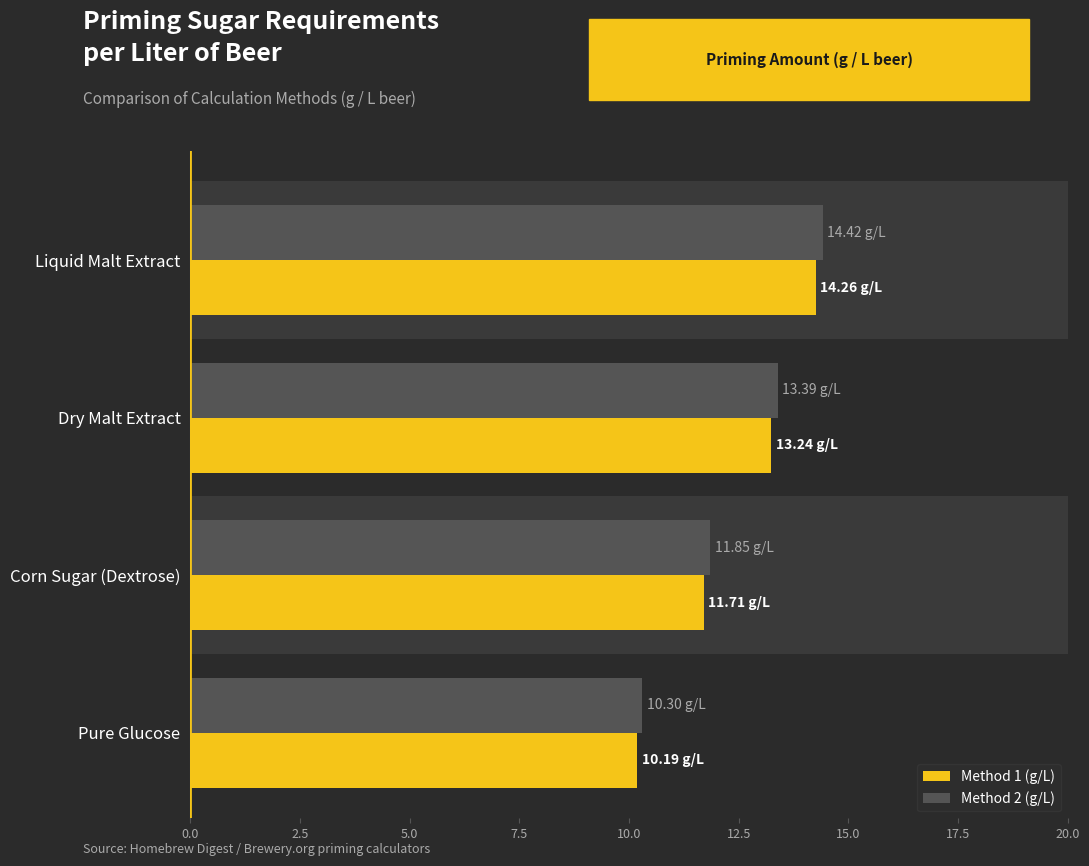

What is the minimum value for Method 2 (g/L)?

10.3